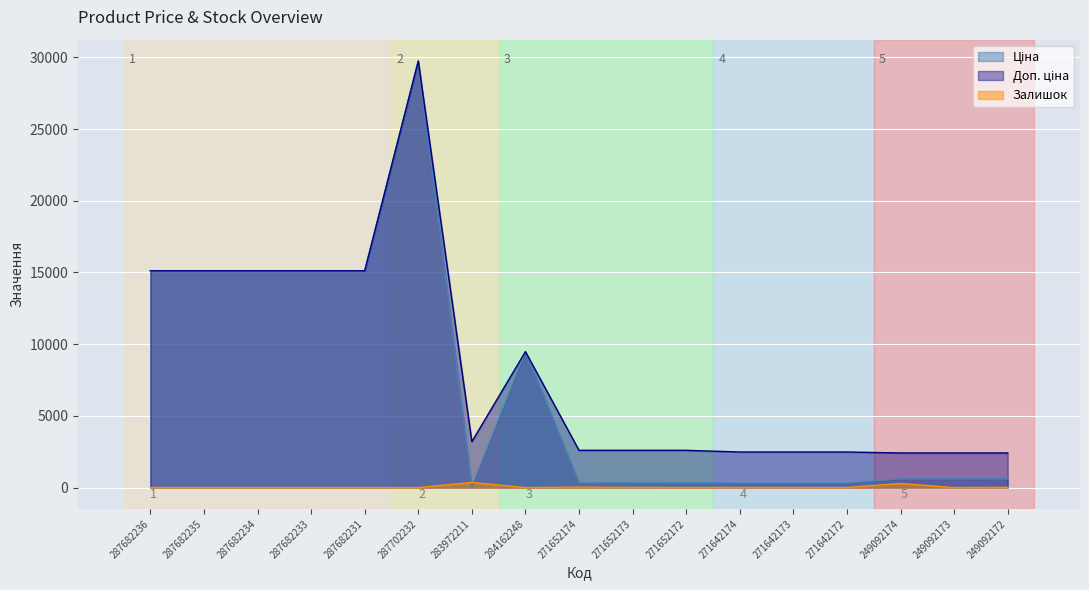

At how many categories does at least one series exceed 15028?

6